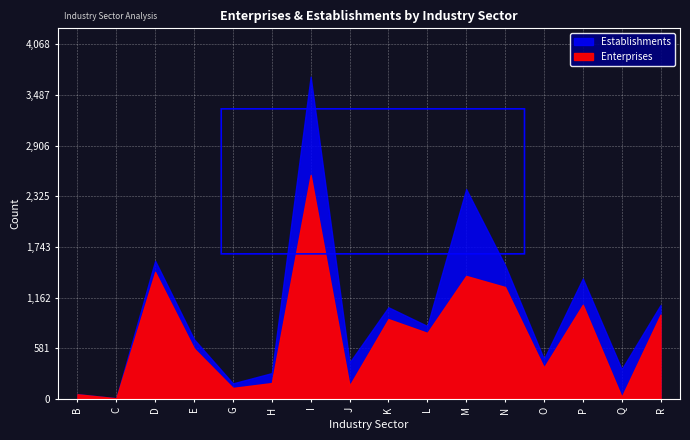

At which category is the sum across all series the highest?

I